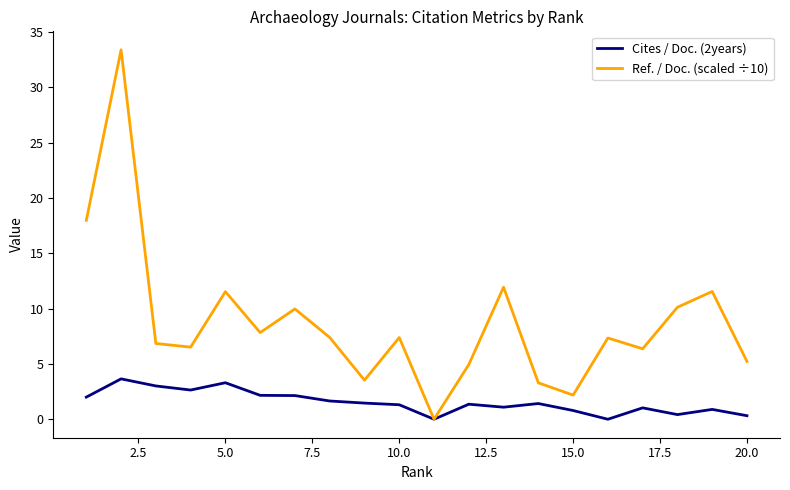

Rank the series by their maximum value, from highest to lowest.

Ref. / Doc. (scaled ÷10), Cites / Doc. (2years)